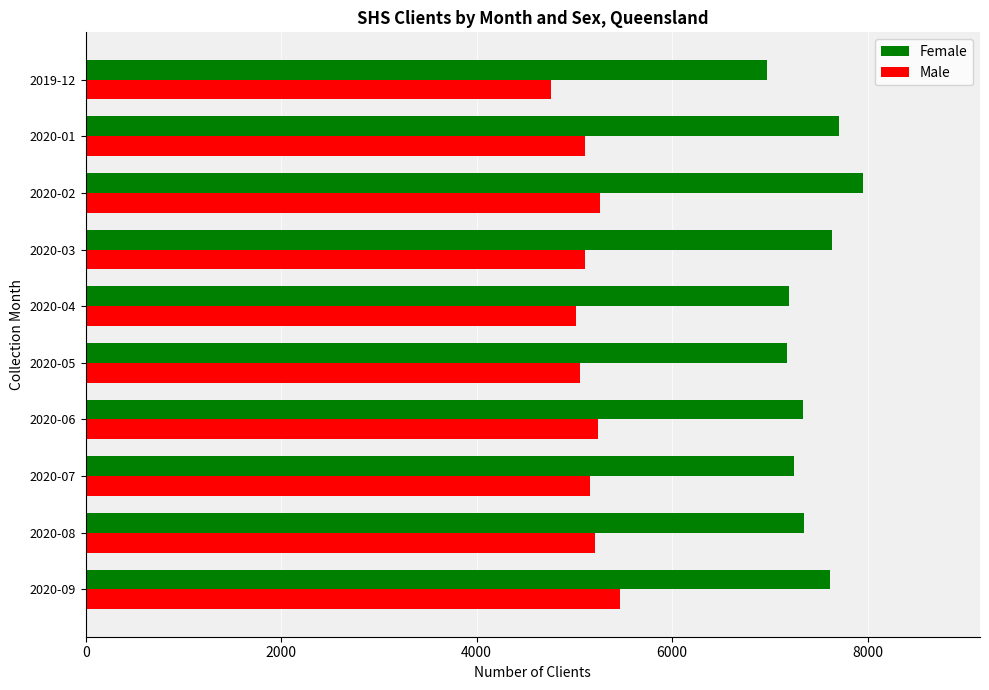

What are all the series names shown in the legend?

Female, Male